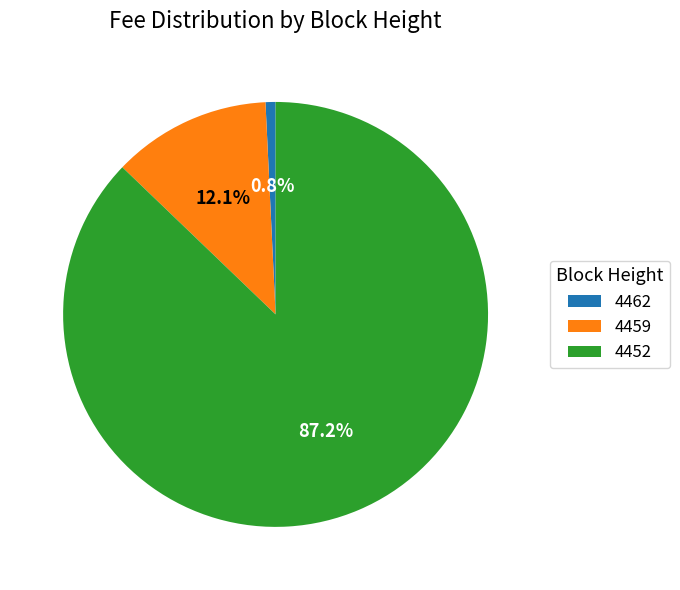

To the nearest percent, what portion does 4452 represent?

87%